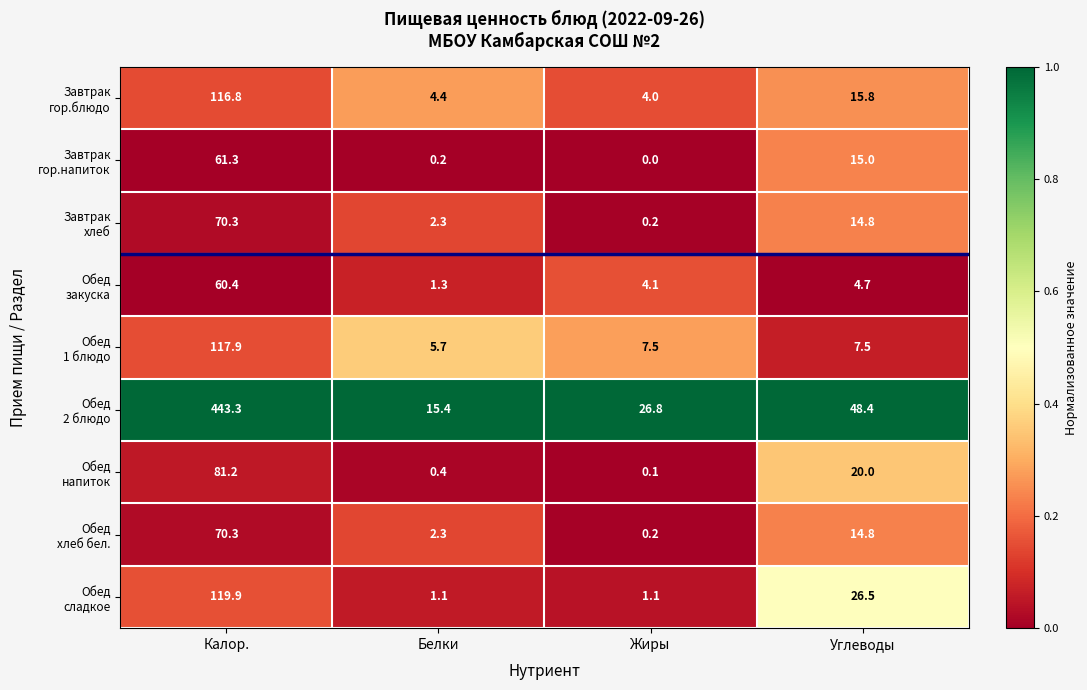

What is the total value across all series at Калор.?

1141.4